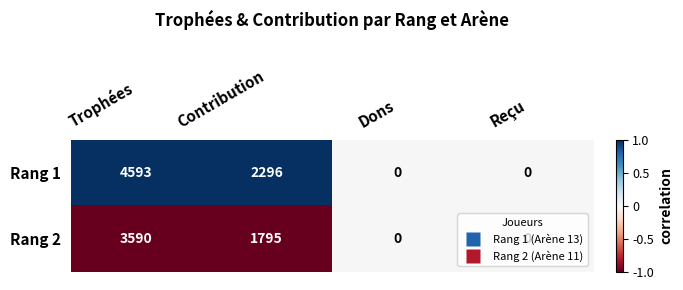

What is the highest value of the Rang 2 series?

3590